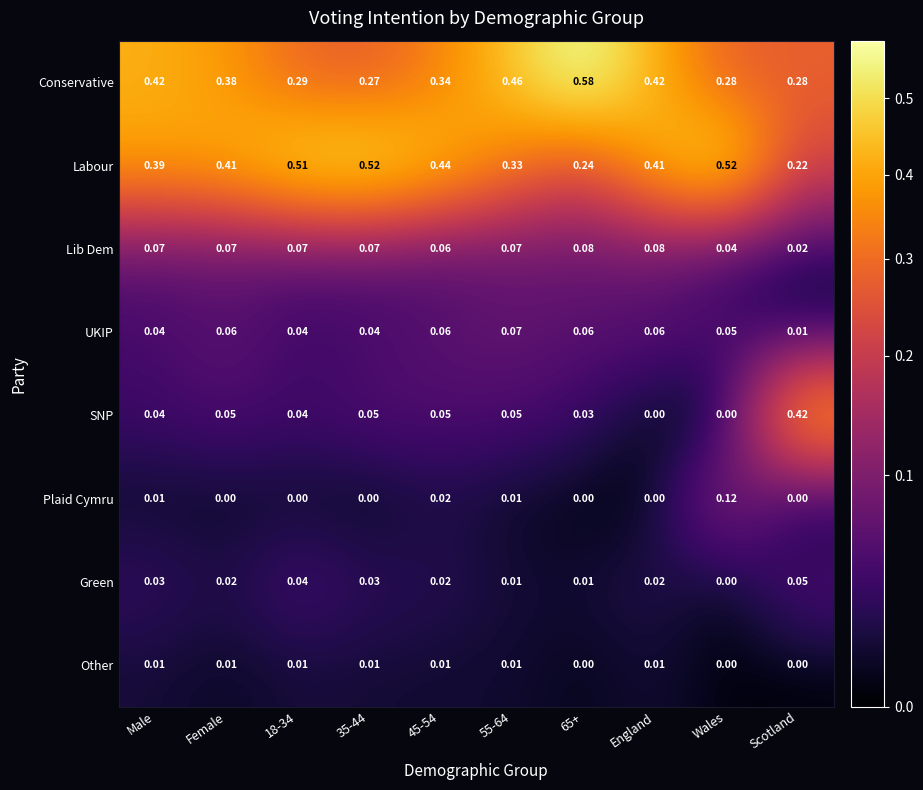

Between Male and Scotland, which series saw the biggest shift?

SNP